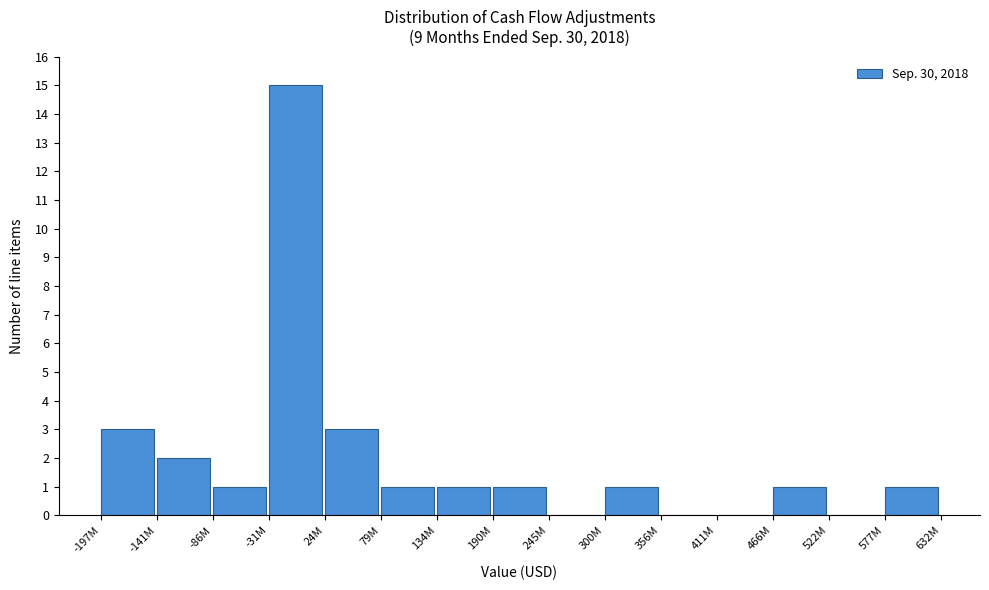

Reading left to right, extract all data points from this chart.

-197M=3	-141M=2	-86M=1	-31M=15	24M=3	79M=1	134M=1	190M=1	245M=0	300M=1	356M=0	411M=0	466M=1	522M=0	577M=1